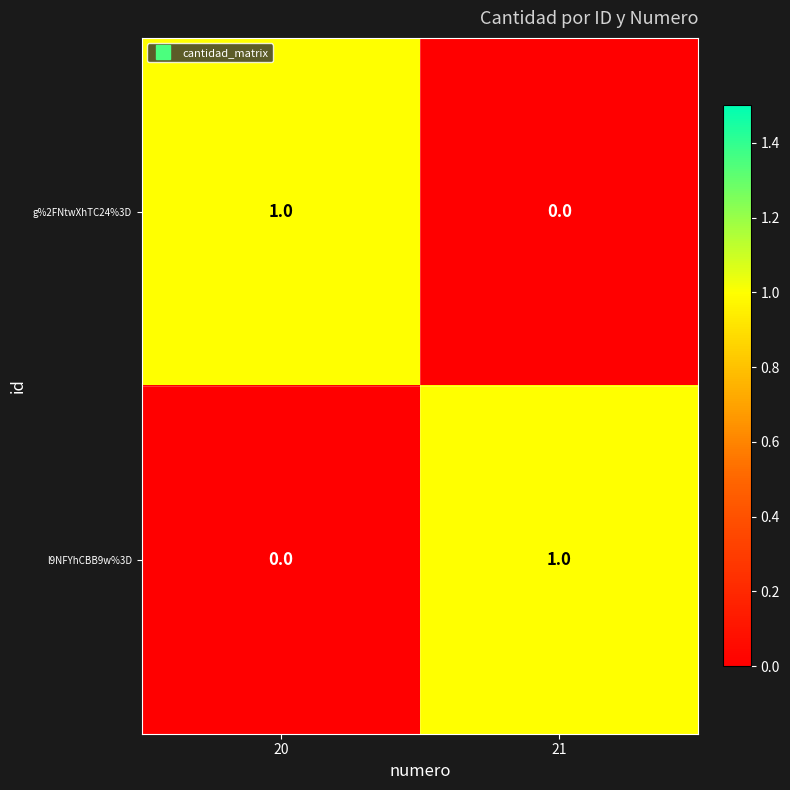

At which label does g%2FNtwXhTC24%3D reach its peak?

20